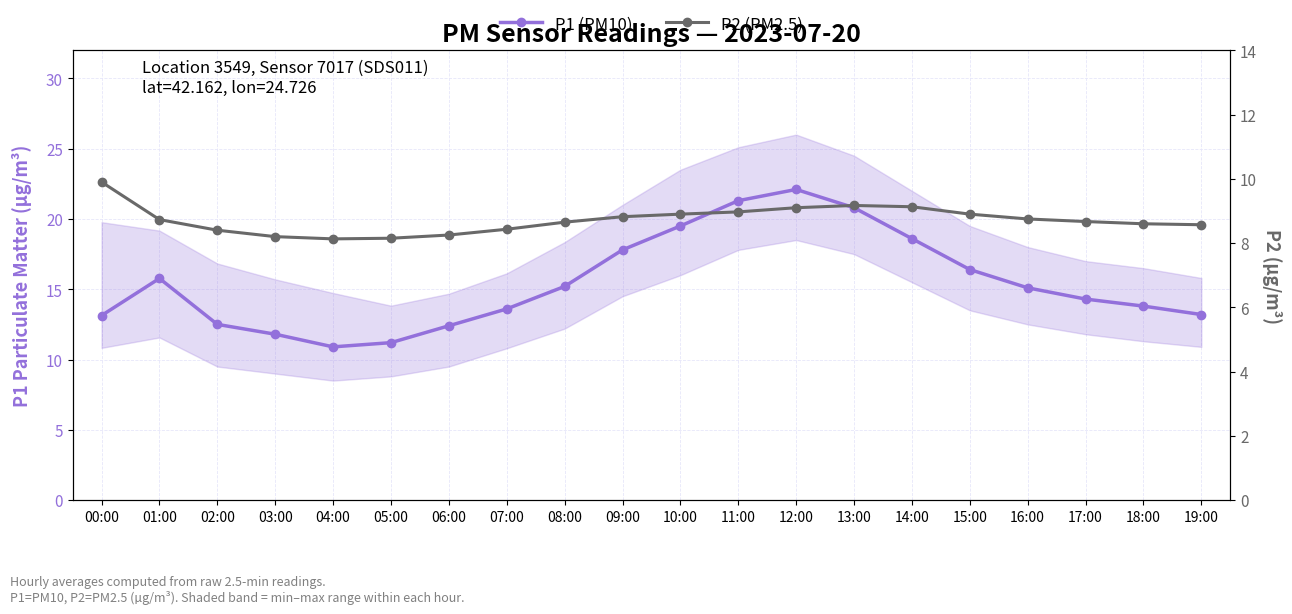

What is the label of the 9th point from the right?

11:00